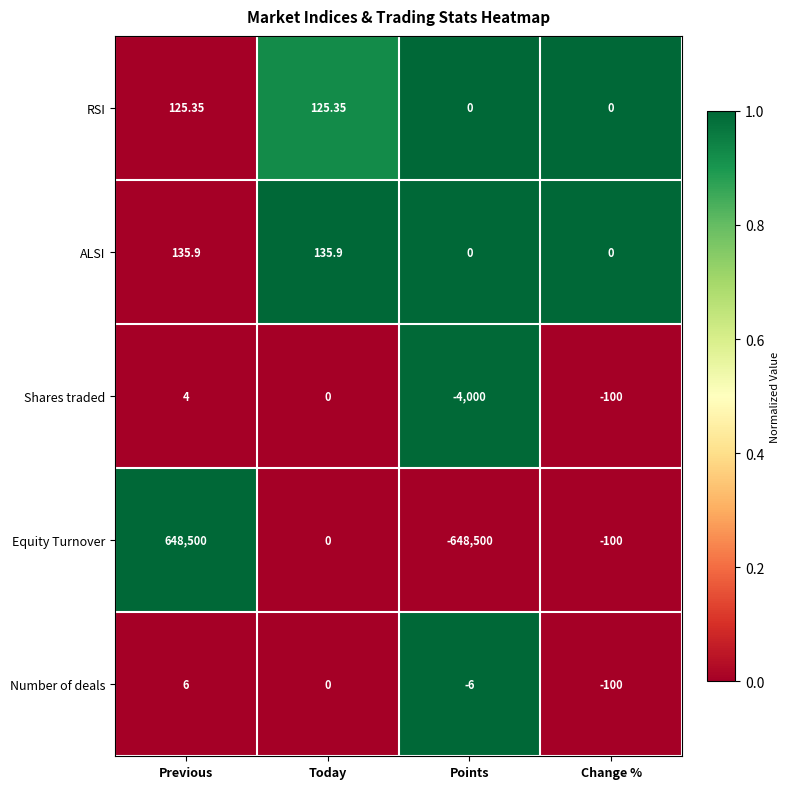

Which series changed the most between Previous and Today?

Equity Turnover